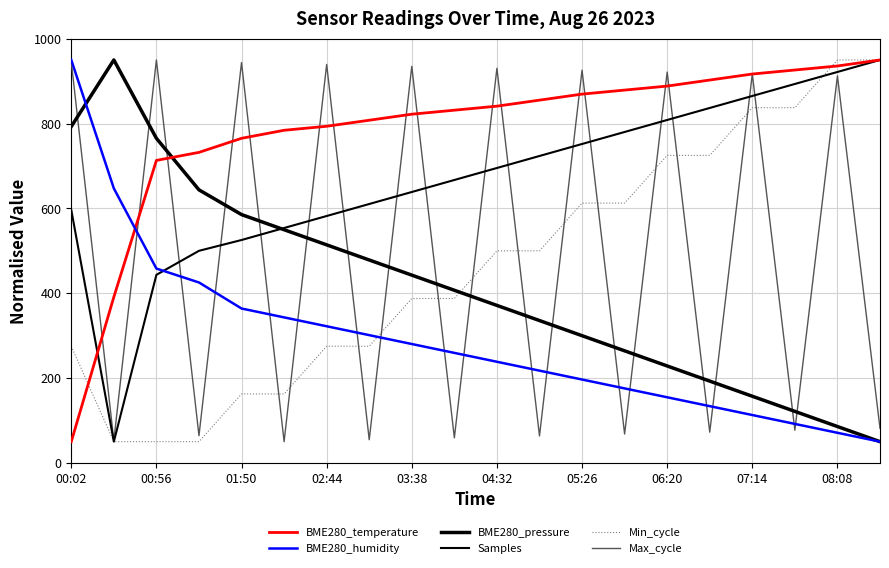

What is the average value of the BME280_temperature series?

782.8